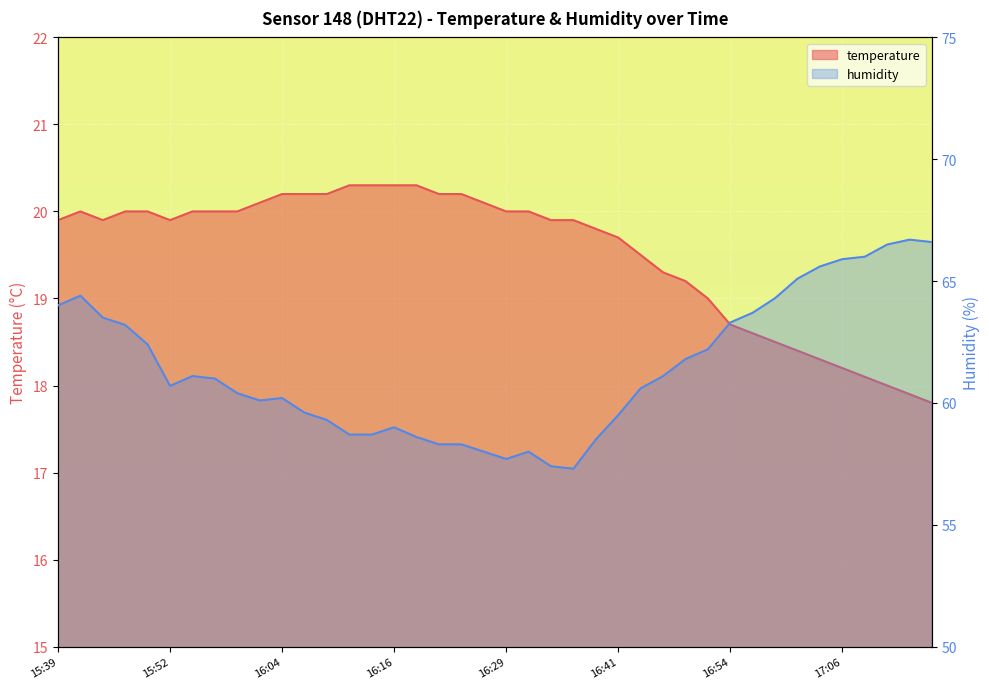

What is the label of the 8th point from the left?

15:57